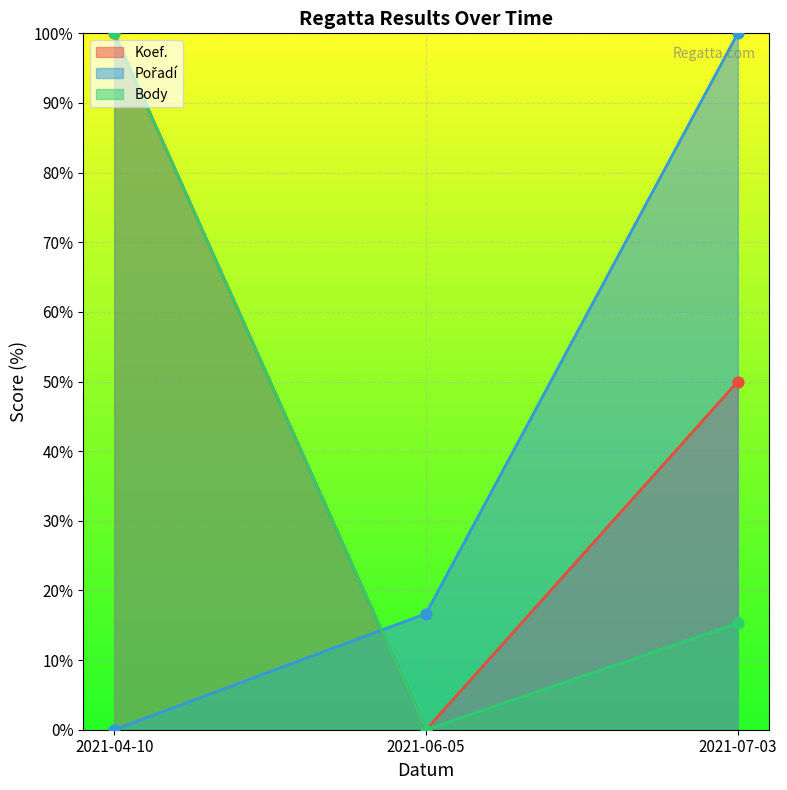

What are all the series names shown in the legend?

Koef., Pořadí, Body